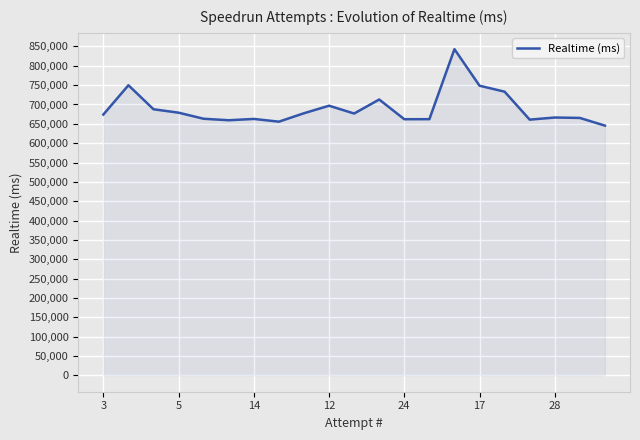

What is the difference between the maximum and minimum values?

197502